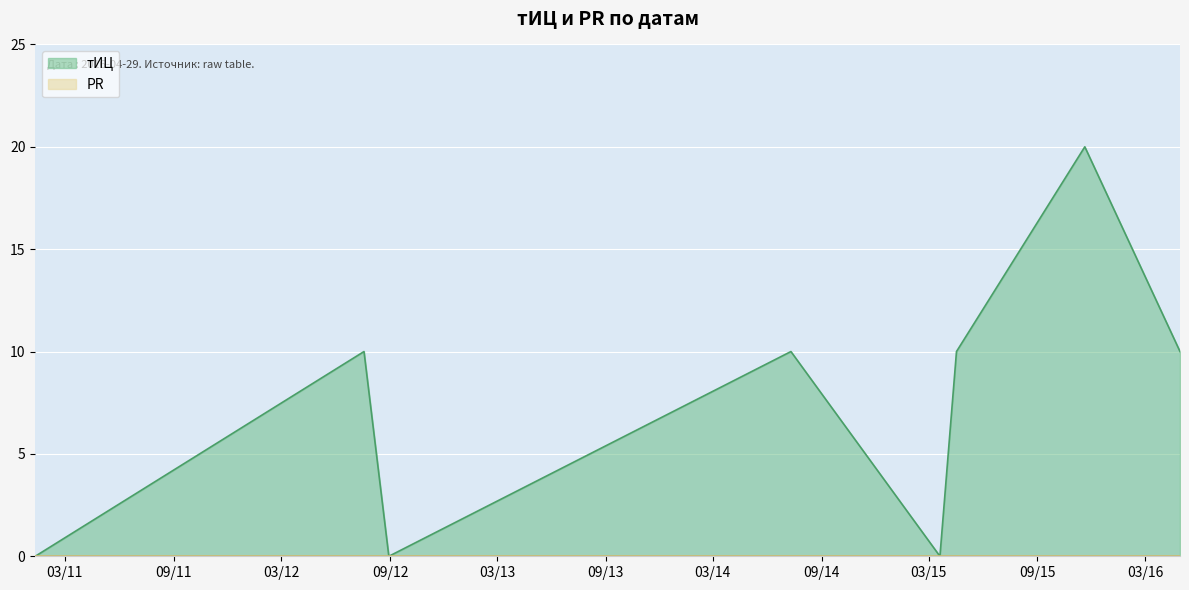

Rank the categories by value from highest to lowest.

2015-11-20, 2012-07-19, 2014-07-11, 2015-04-17, 2016-04-29, 2011-01-10, 2012-08-30, 2015-03-20